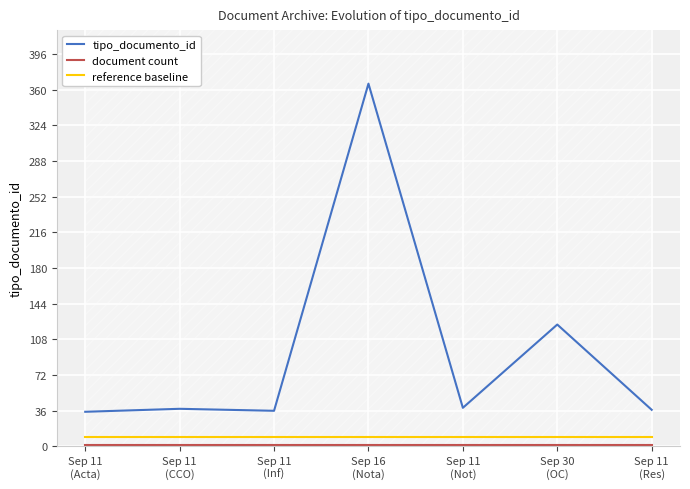

At how many categories does at least one series exceed 101?

2